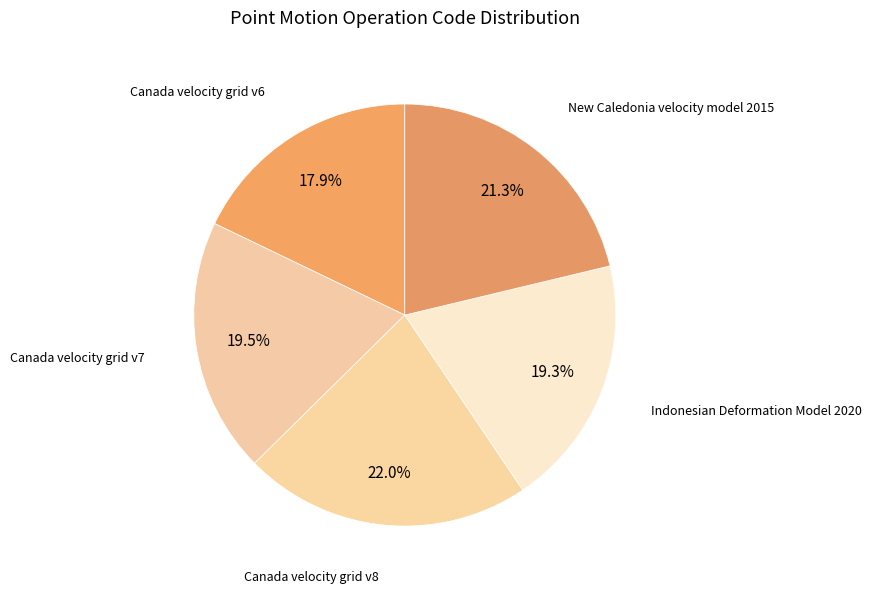

True or false: Canada velocity grid v6 accounts for 18% of the total.

True